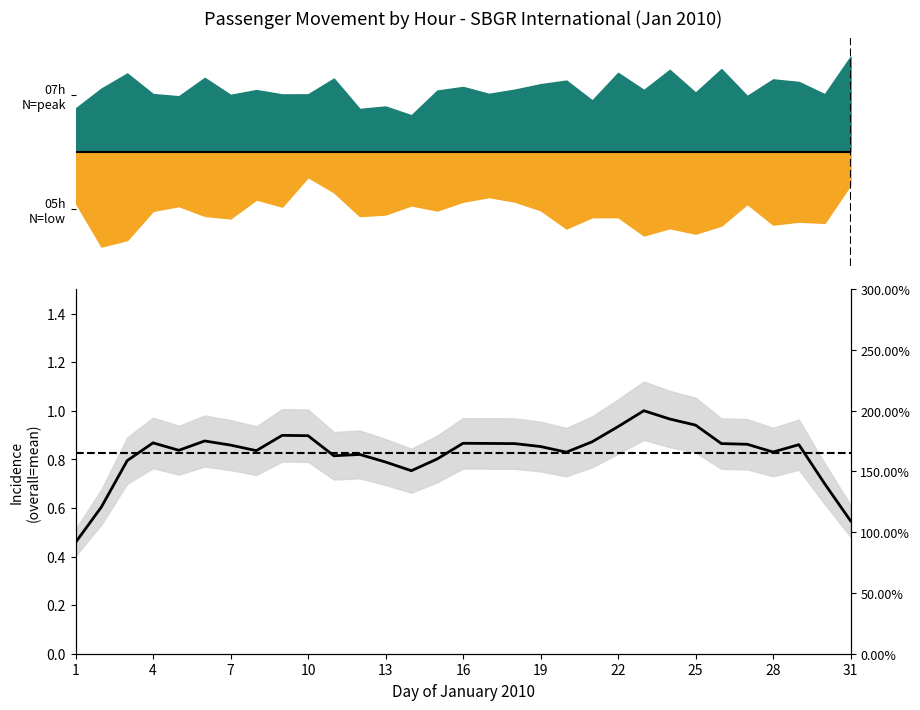

Is this an area chart (filled region under the line)?

No